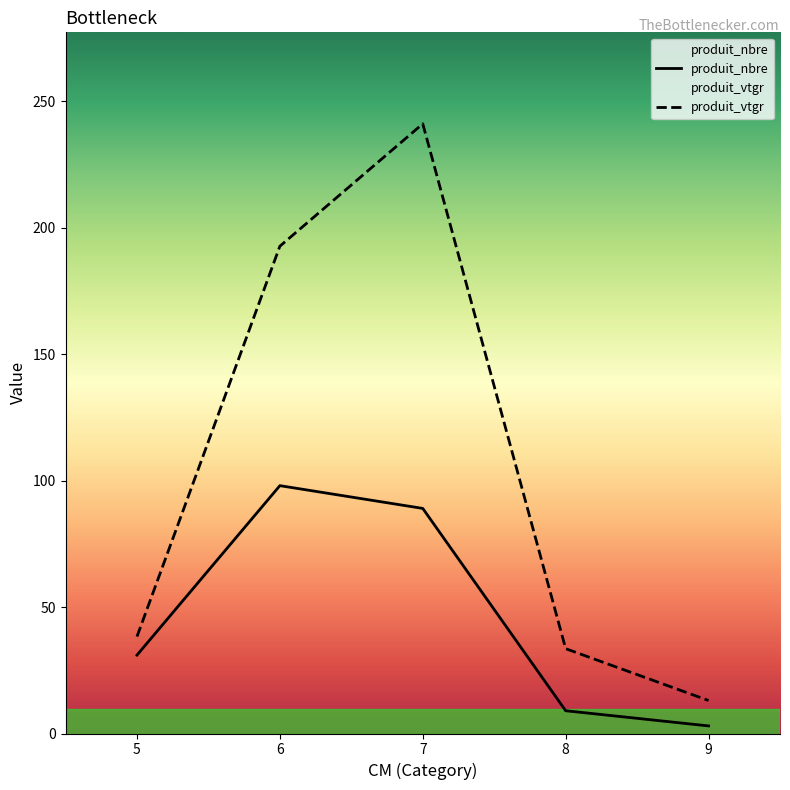

Where is produit_nbre nearest to the value 50?

5